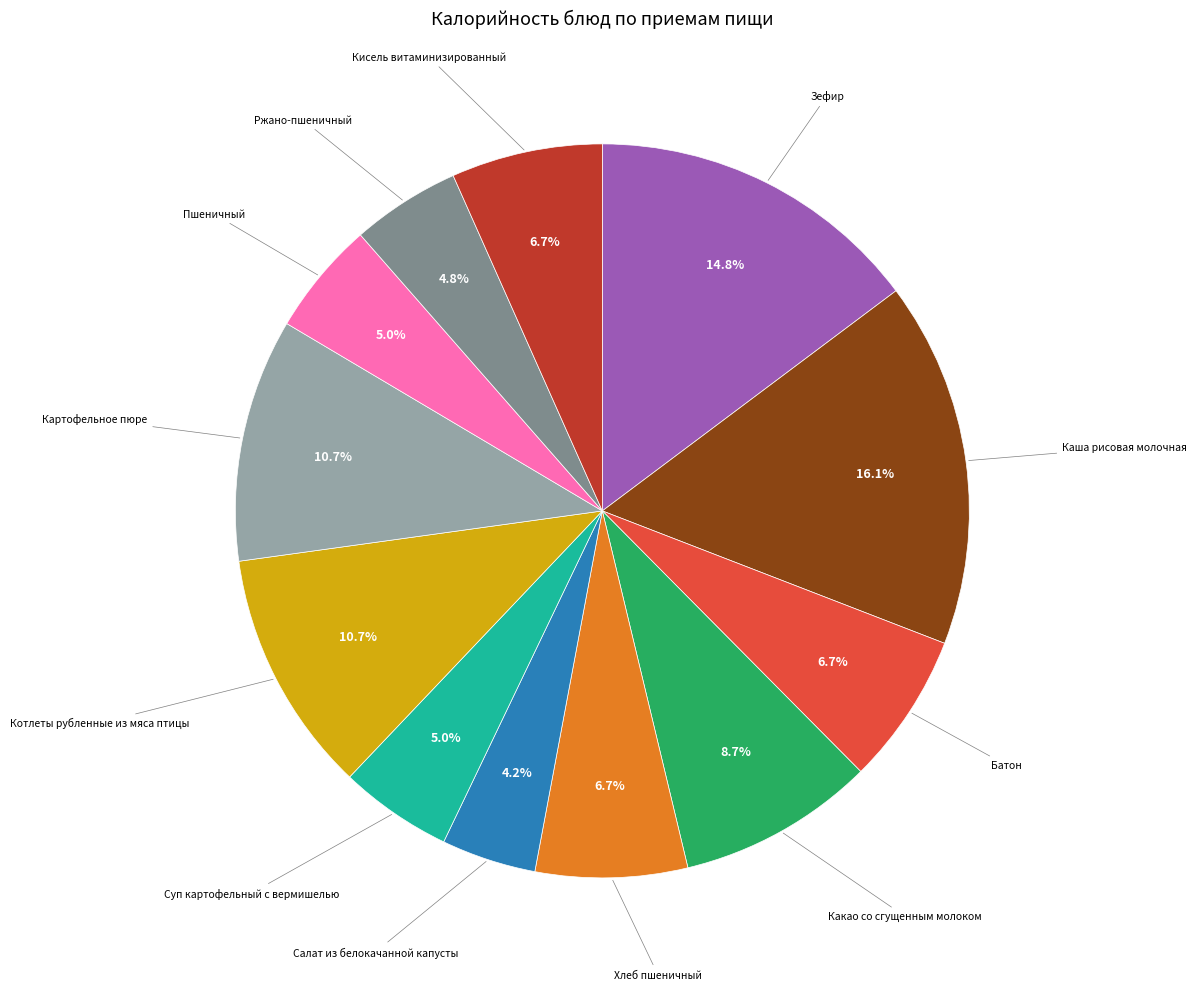

Is there a majority slice in this chart?

No